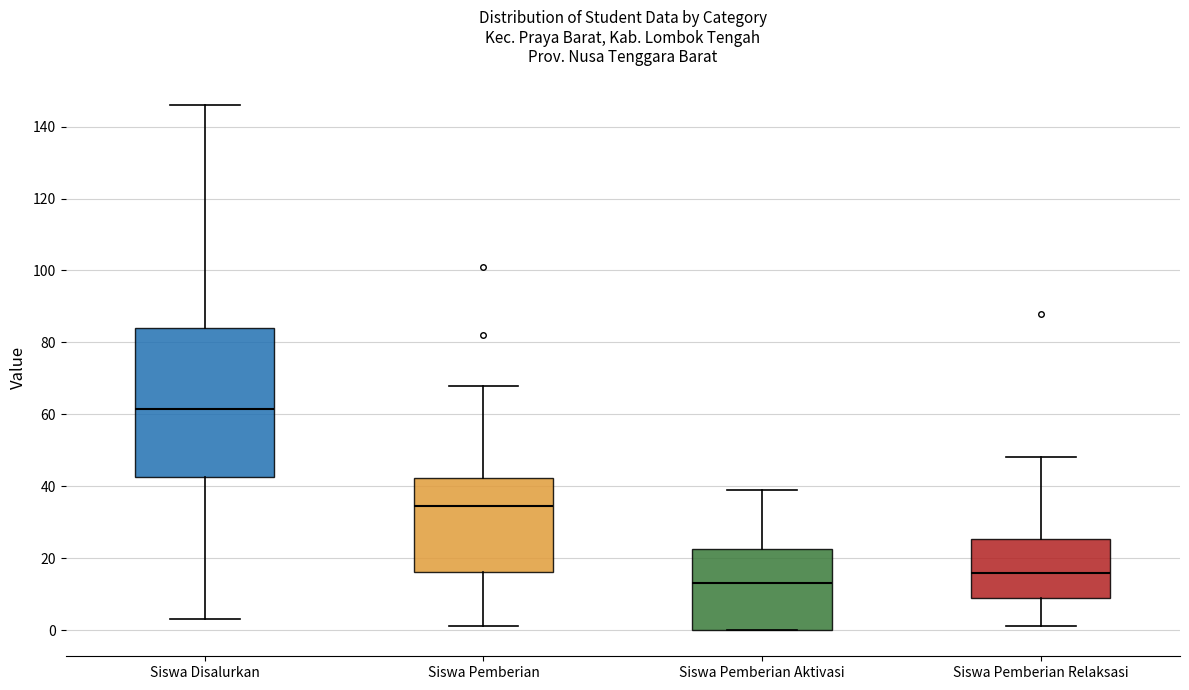

Where is the lower edge of the box for Siswa Pemberian Relaksasi on the y-axis? The values are not printed on the chart, so give them approximately, as read against the axis.

10